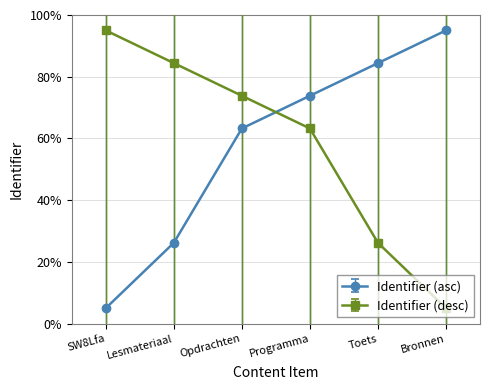

What is the difference between the maximum and minimum values in the Identifier (asc) series?

90.0